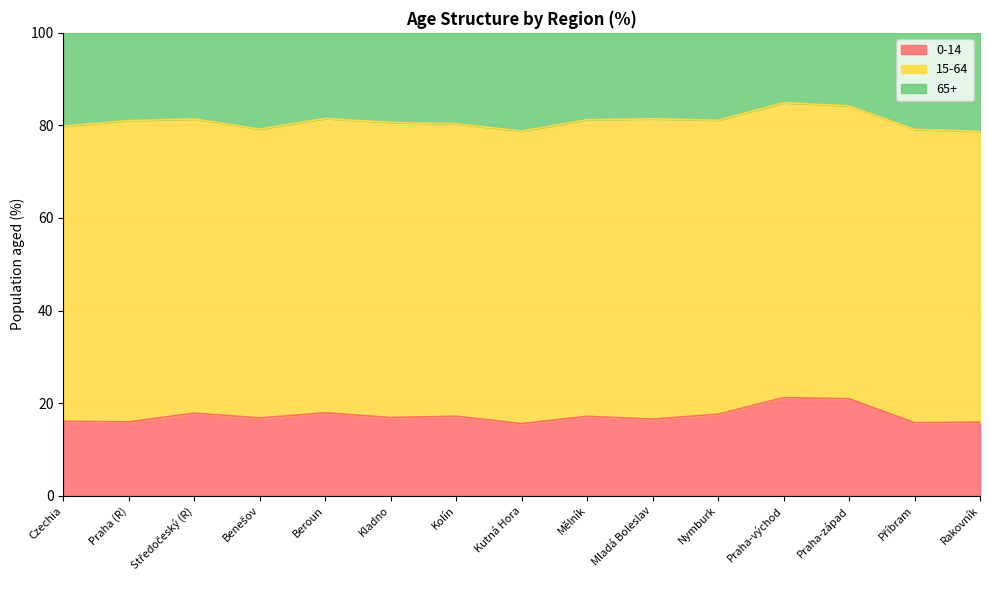

What is the difference between the maximum and minimum values in the 65+ series?

6.2